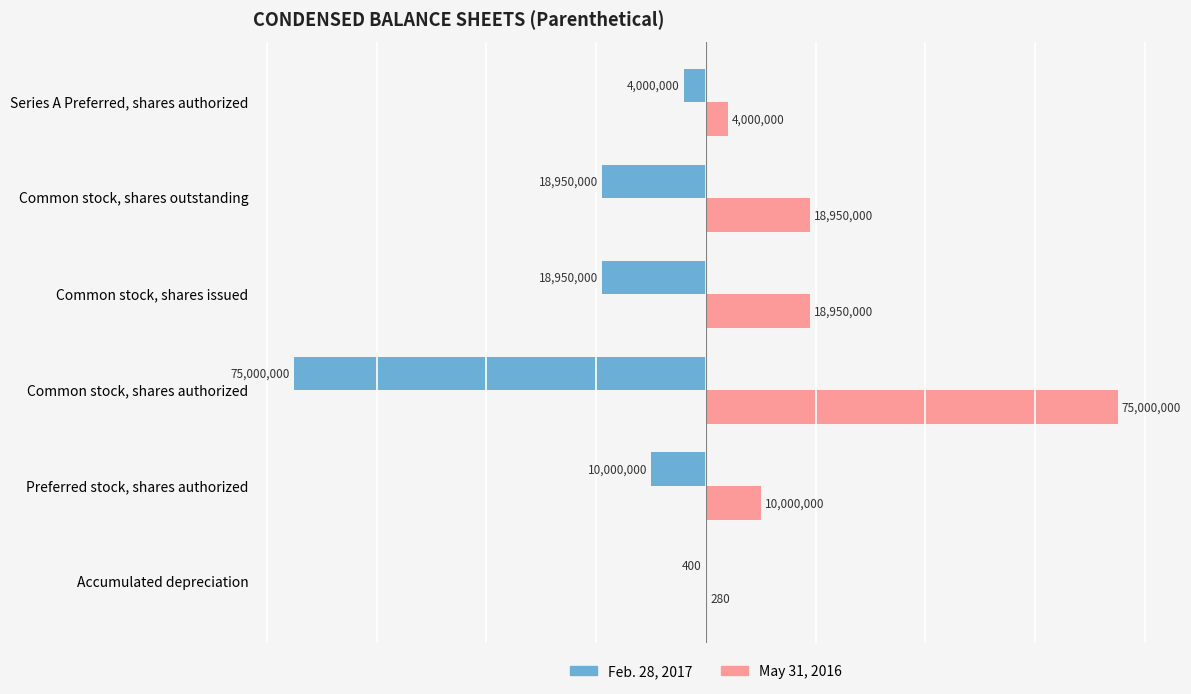

Which category has the highest value across all series?

Common stock, shares authorized